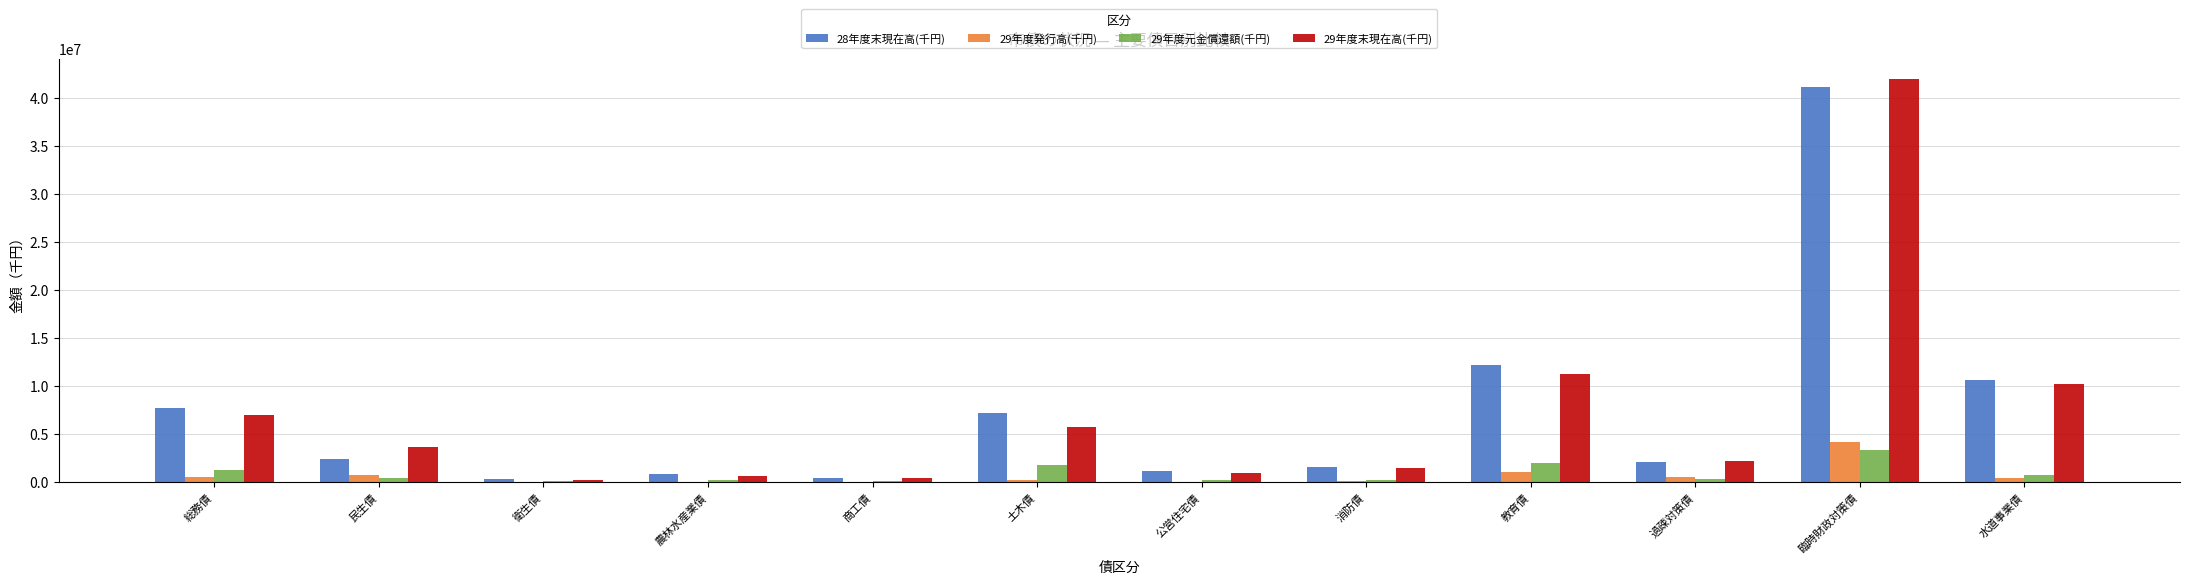

What is the maximum value for 29年度元金償還額(千円)?

3359013